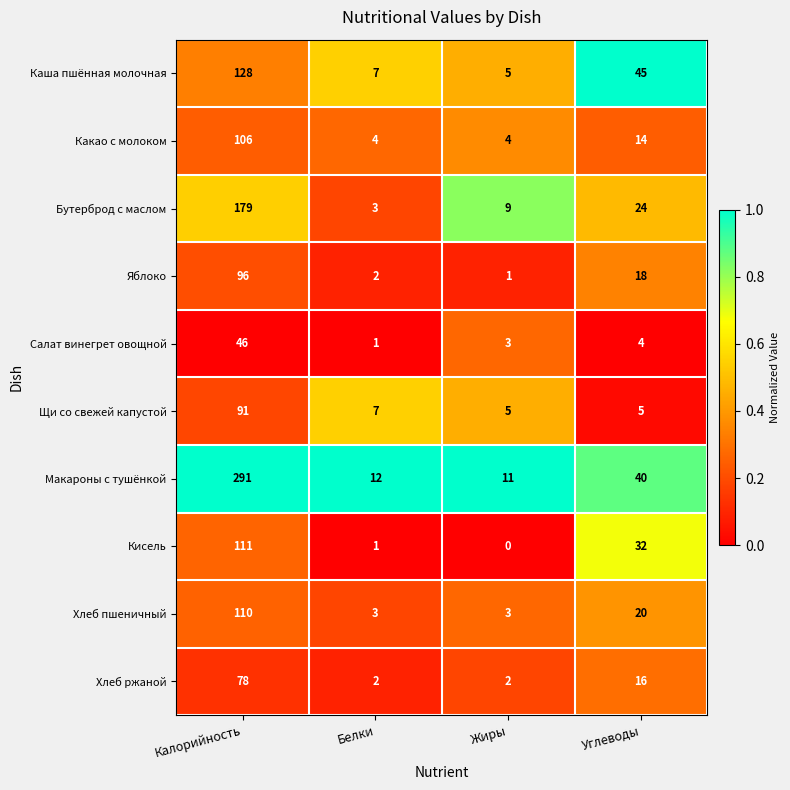

What is the average value of the Салат винегрет овощной series?

14